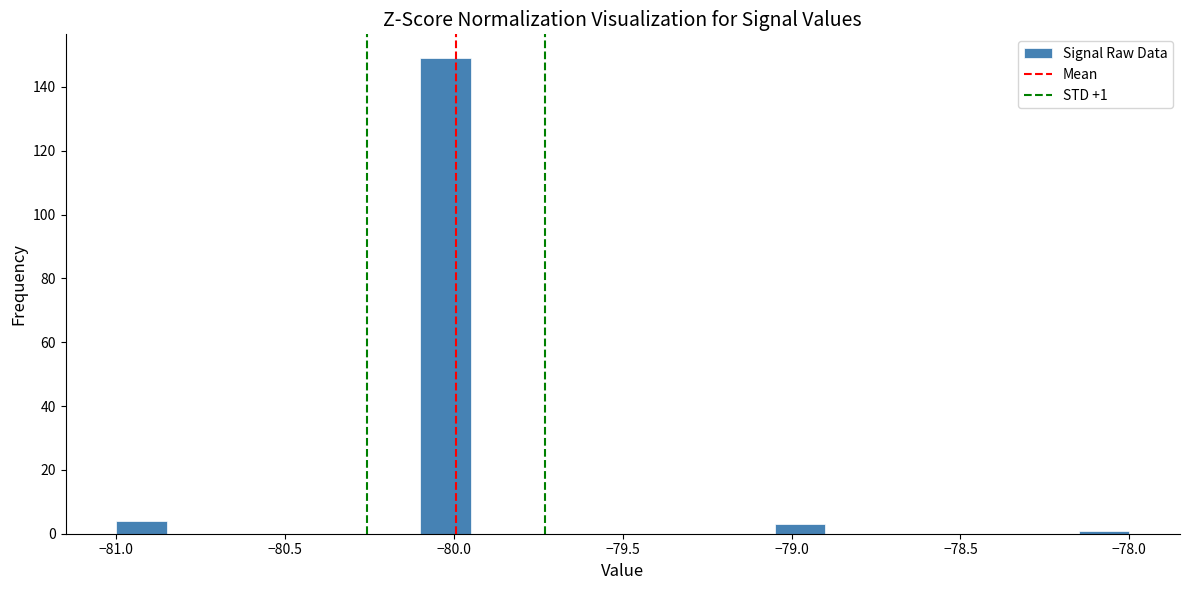

Read against the x-axis, roughly where is the centre of the tallest bar?

-80.00